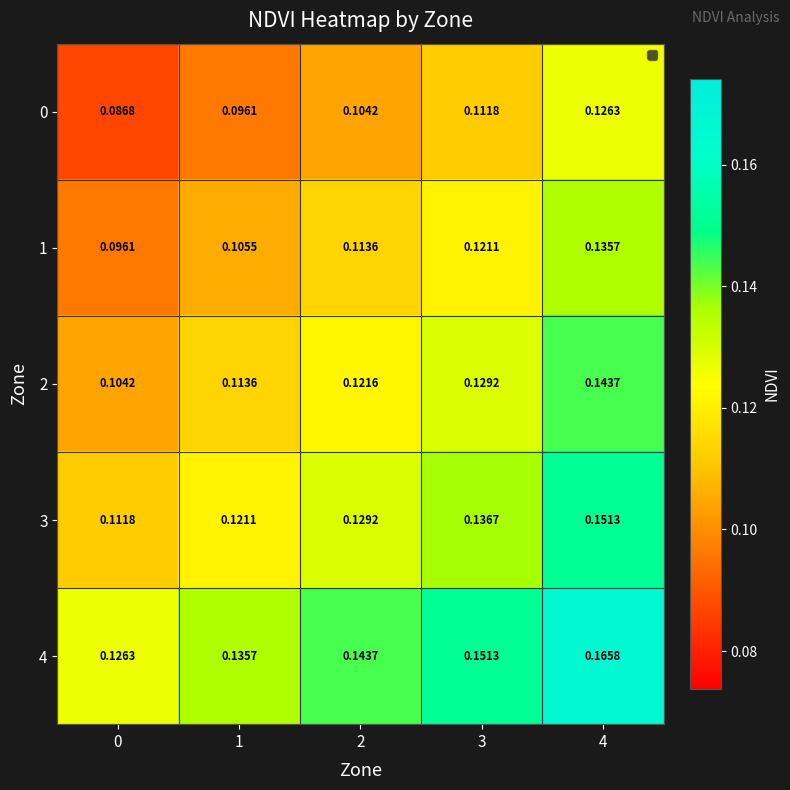

Is the value of 0 at 2 greater than the value of 3 at 1?

No